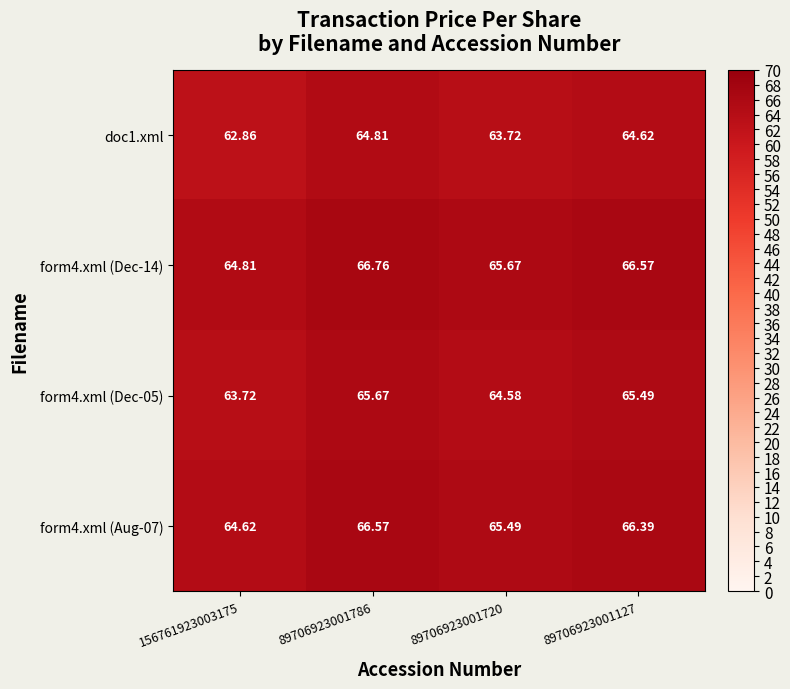

Is the value of form4.xml (Dec-14) at 89706923001786 greater than the value of form4.xml (Aug-07) at 89706923001786?

Yes